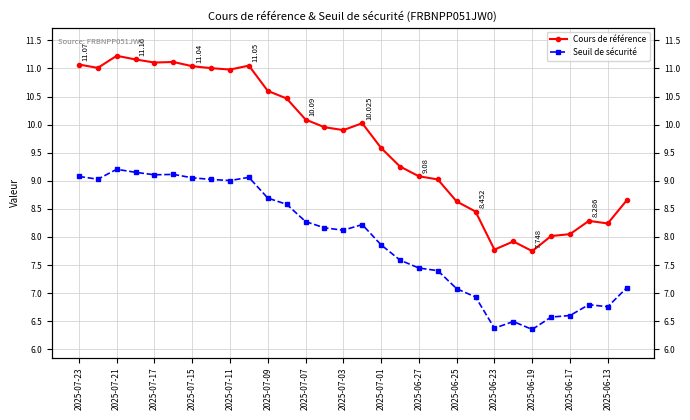

At how many categories does at least one series exceed 8?

27